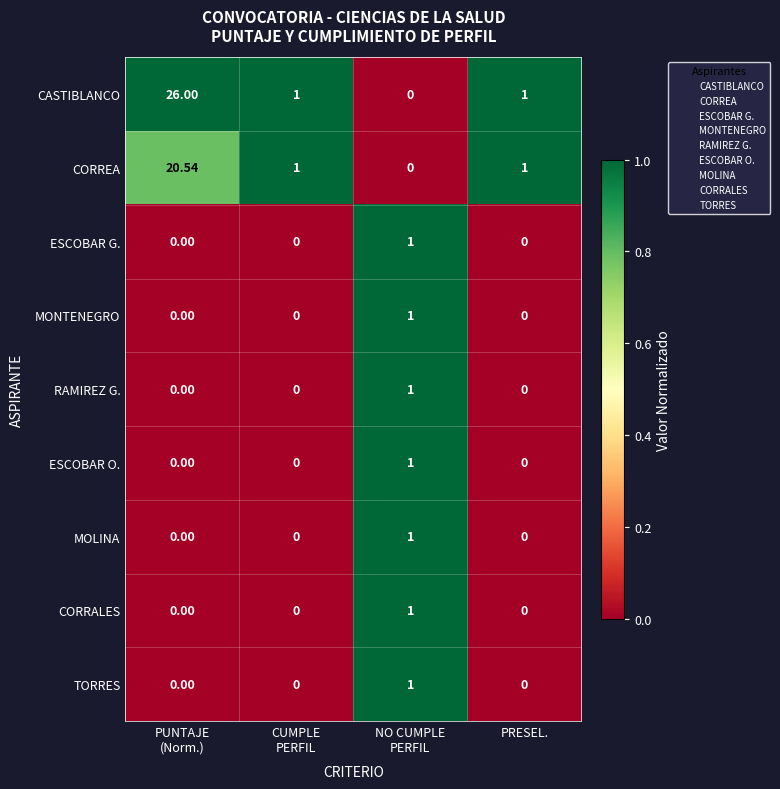

What is the total value across all series at PUNTAJE
(Norm.)?

46.5